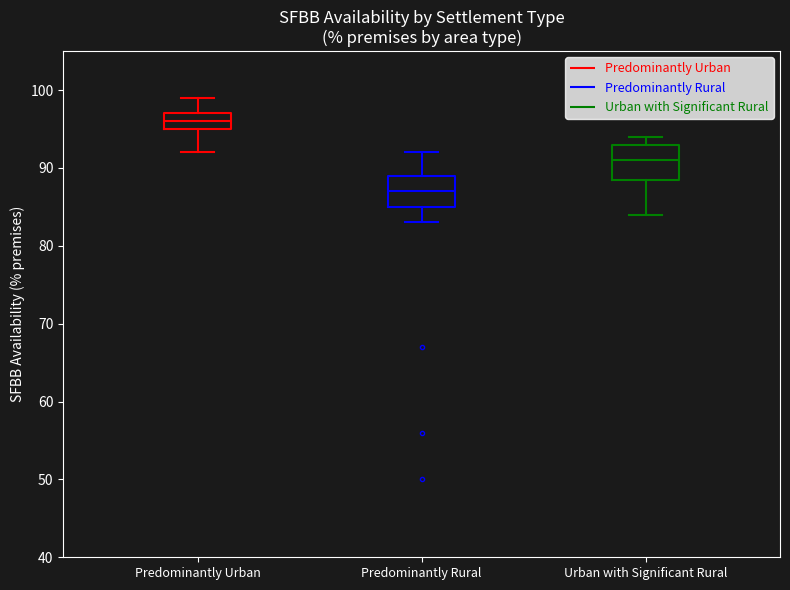

Reading left to right, transcribe this box plot: for each box, give where its median line is, the range the box spans, and where its two whiskers end, as read against the y-axis. The values are not printed on the chart, so give them approximately, as read against the axis.

Predominantly Urban: median 96, box 95 to 97, whiskers 92 to 99
Predominantly Rural: median 87, box 85 to 89, whiskers 83 to 92
Urban with Significant Rural: median 91, box 89 to 93, whiskers 84 to 94